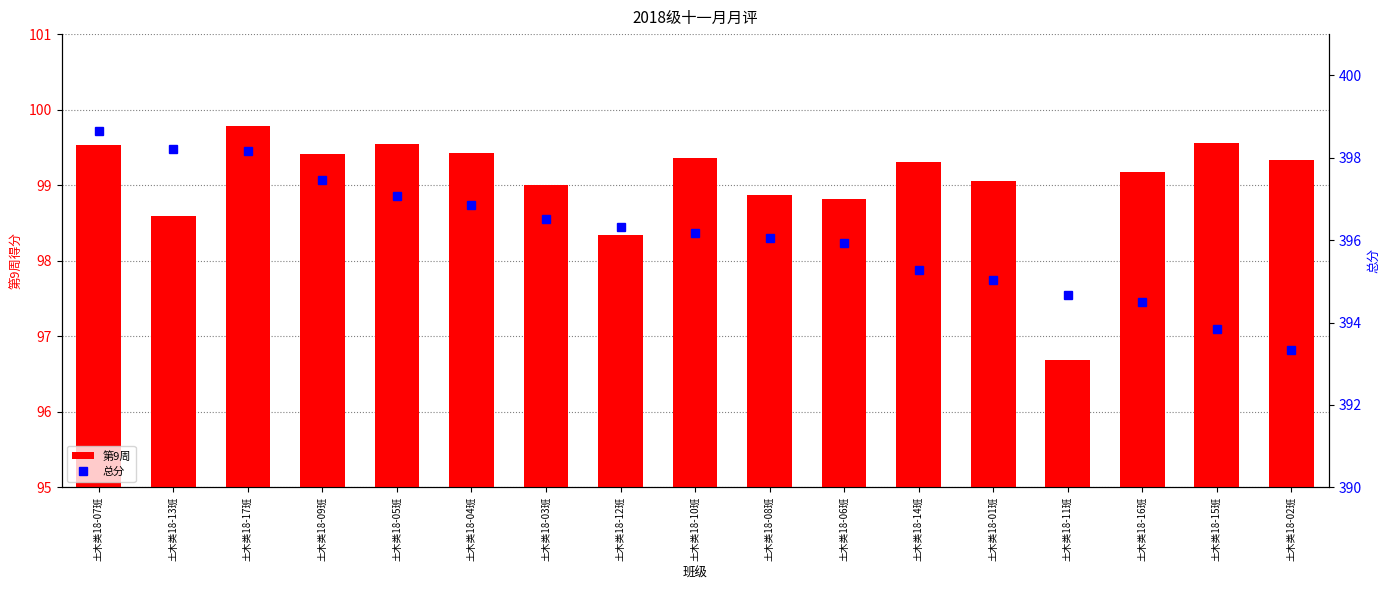

At which category does the chart reach its minimum across all series?

土木类18-11班